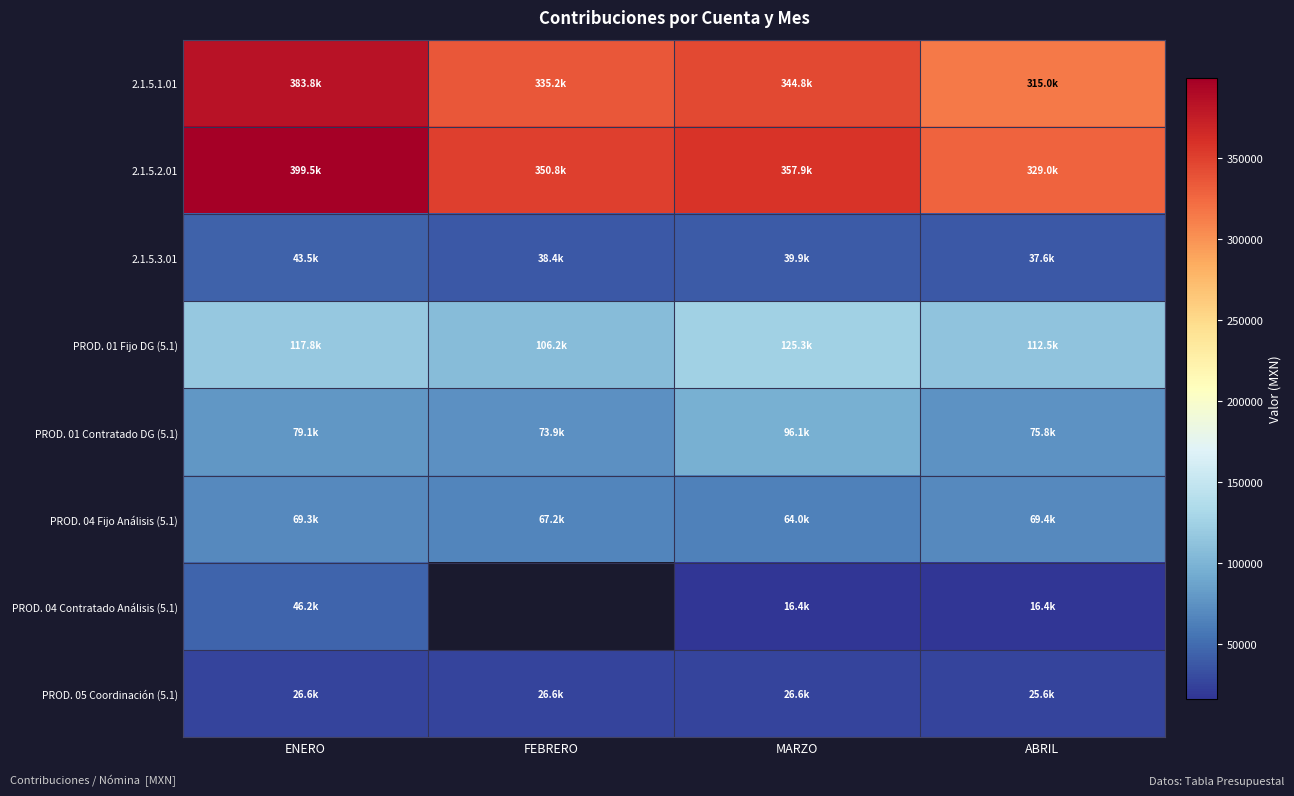

Between MARZO and ABRIL, which series saw the biggest shift?

2.1.5.1.01